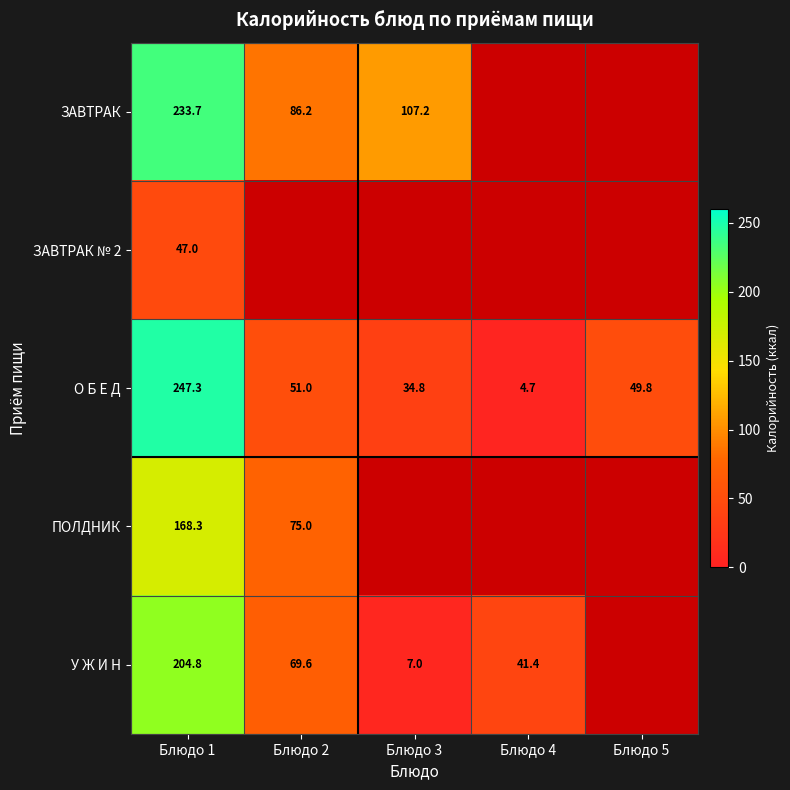

At how many categories does at least one series exceed 239?

1